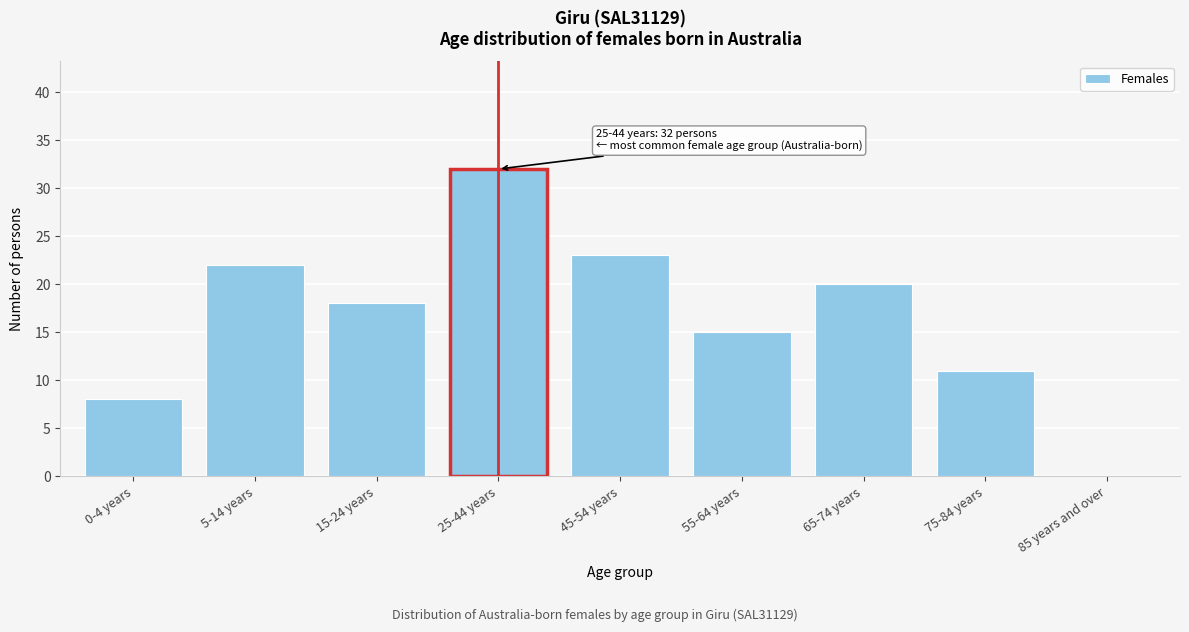

Reading left to right, list all the values displayed in this chart.

0-4 years=8	5-14 years=22	15-24 years=18	25-44 years=32	45-54 years=23	55-64 years=15	65-74 years=20	75-84 years=11	85 years and over=0